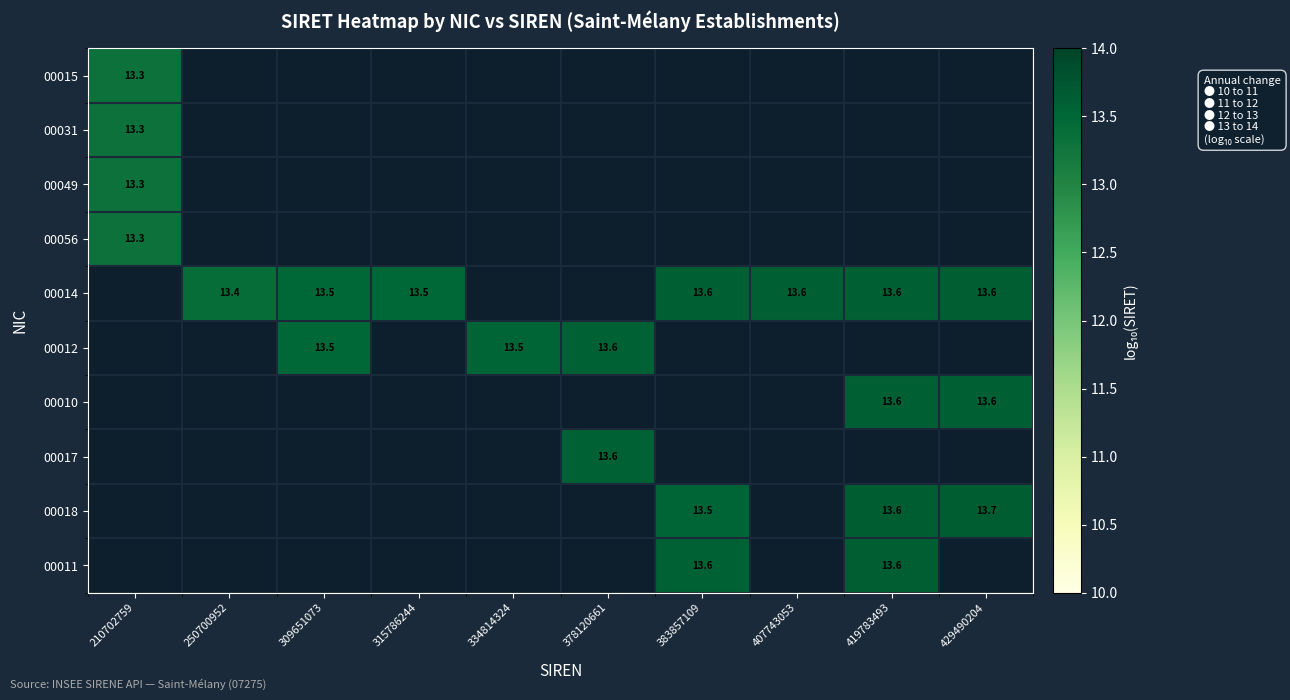

What is the highest value of the 00017 series?

13.6